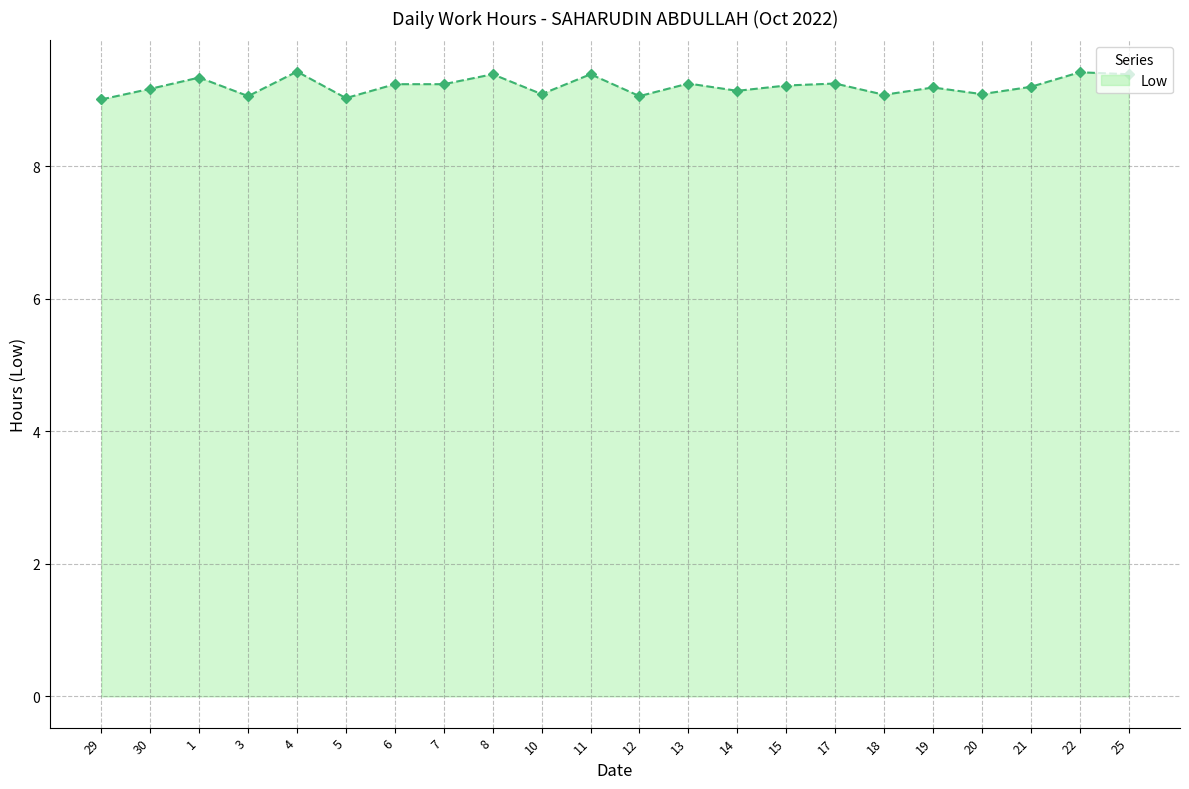

What is the sum of the values at 8 and 13?

18.6